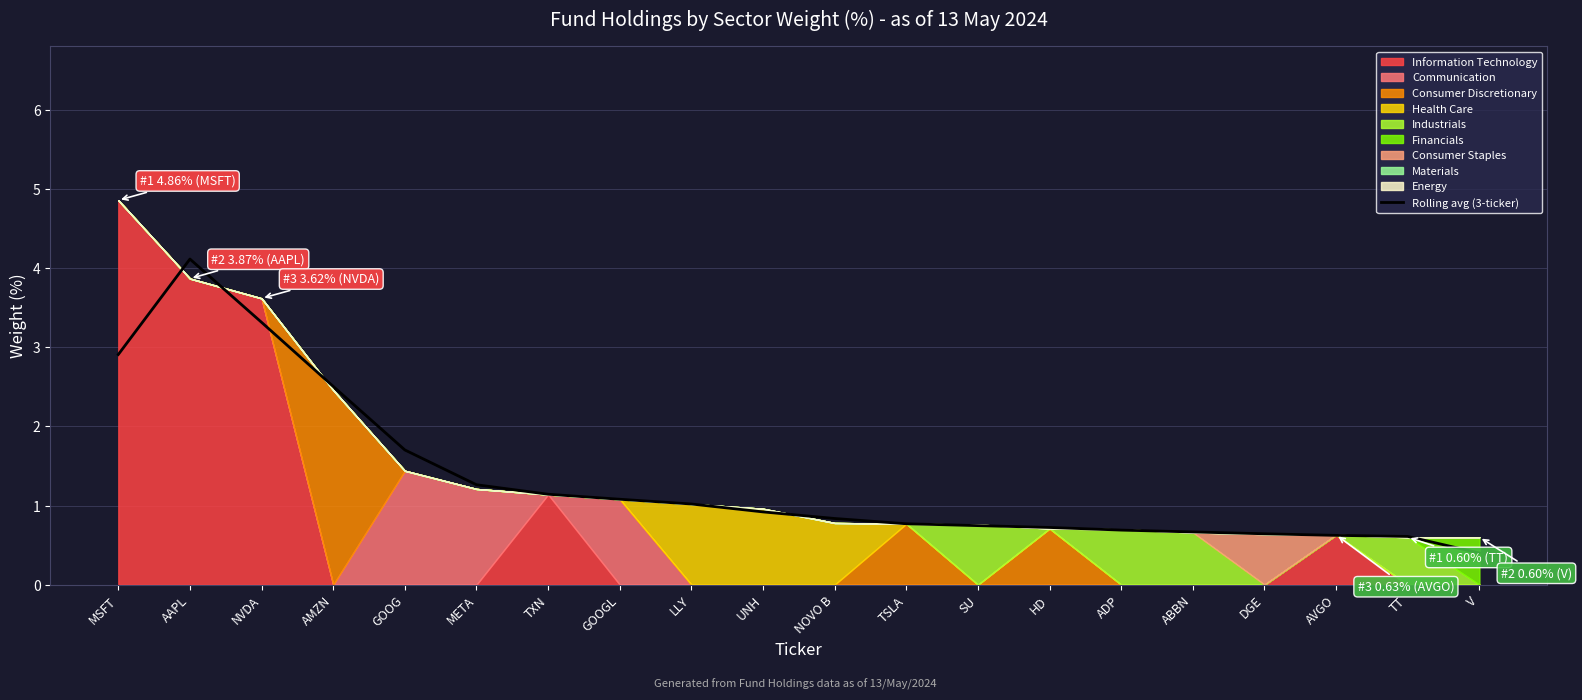

Is it true that the value at AMZN is 2.5?

True